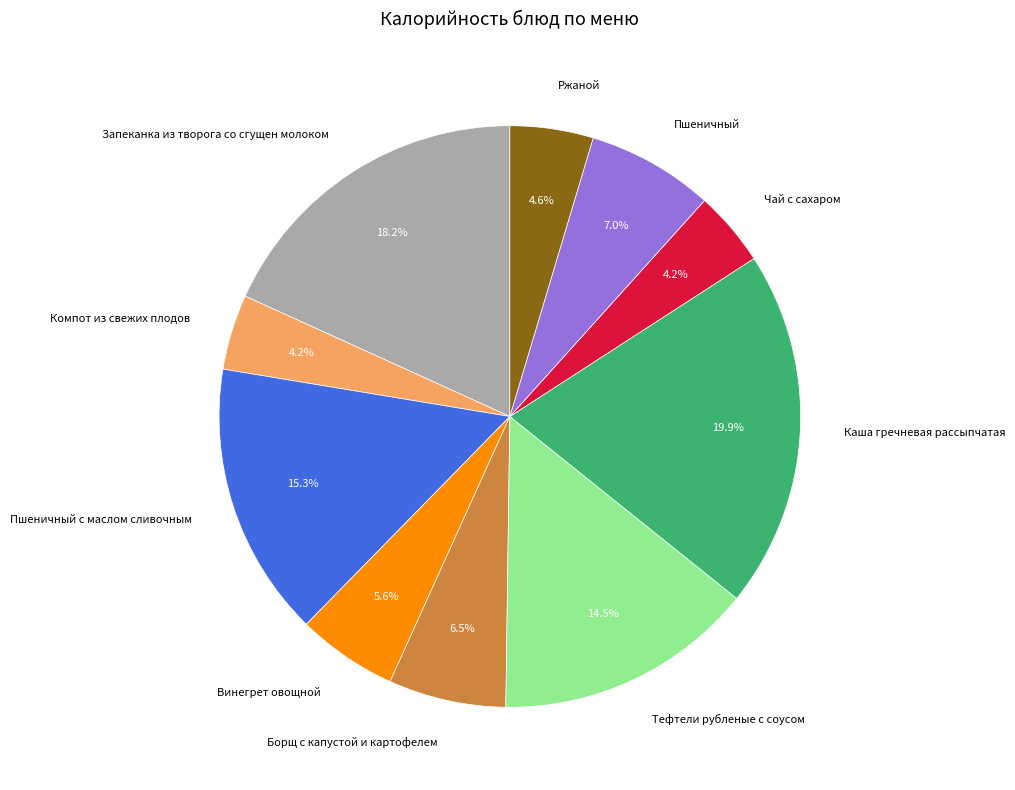

What is the total percentage of Каша гречневая рассыпчатая and Запеканка из творога со сгущен молоком?

38.1%